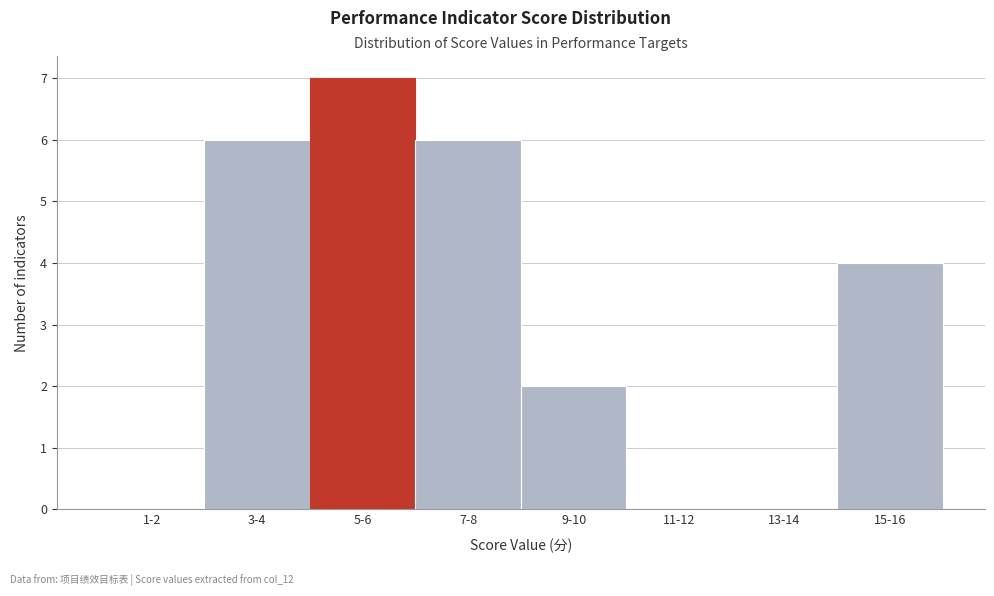

Reading left to right, what are all the values shown in this chart?

1-2=0	3-4=6	5-6=7	7-8=6	9-10=2	11-12=0	13-14=0	15-16=4